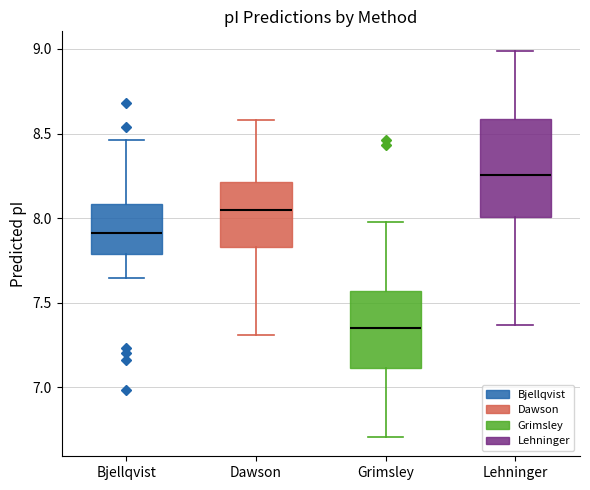

Reading left to right, transcribe this box plot: for each box, give where its median line is, the range the box spans, and where its two whiskers end, as read against the y-axis. The values are not printed on the chart, so give them approximately, as read against the axis.

Bjellqvist: median 7.90, box 7.80 to 8.10, whiskers 7.65 to 8.45
Dawson: median 8.05, box 7.85 to 8.20, whiskers 7.30 to 8.60
Grimsley: median 7.35, box 7.10 to 7.55, whiskers 6.70 to 8.00
Lehninger: median 8.25, box 8.00 to 8.60, whiskers 7.35 to 9.00